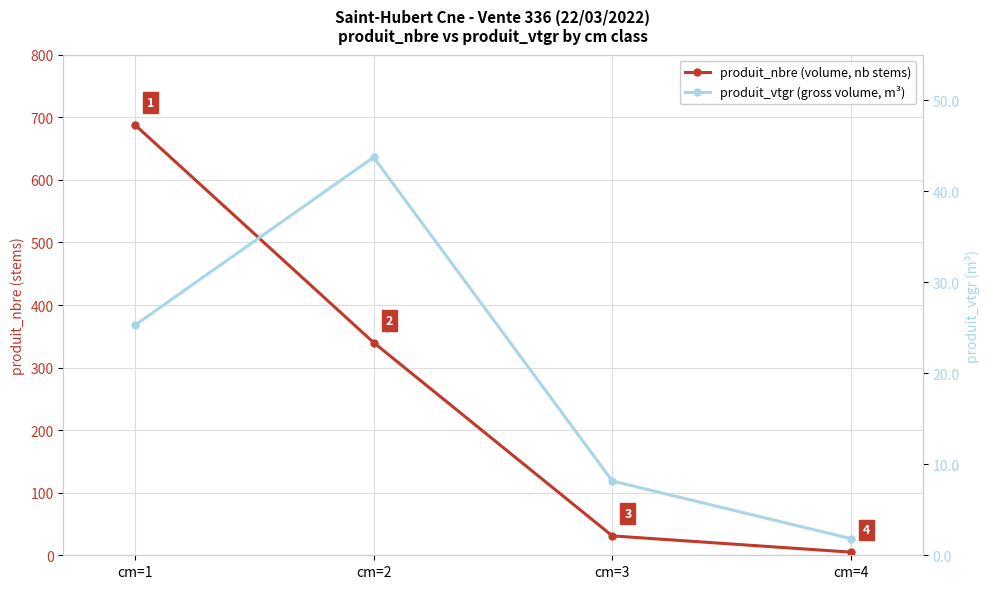

What is the spread (max minus min) of values at cm=1?

662.7